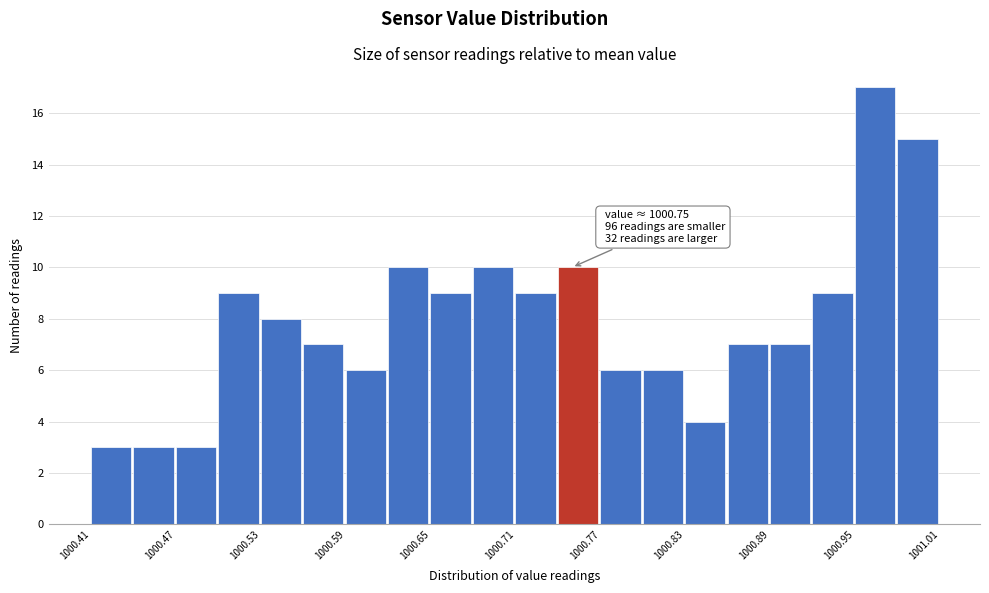

Around what value on the x-axis is the tallest bar? Give the approximate position of its centre, as read against the axis.

1000.96